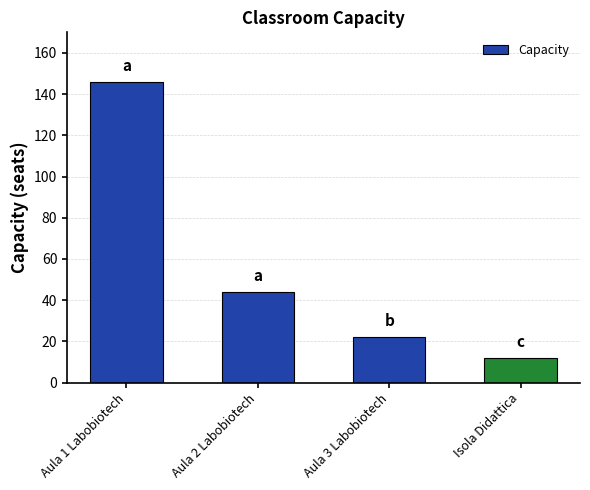

What is the label of the 2nd bar from the left?

Aula 2 Labobiotech